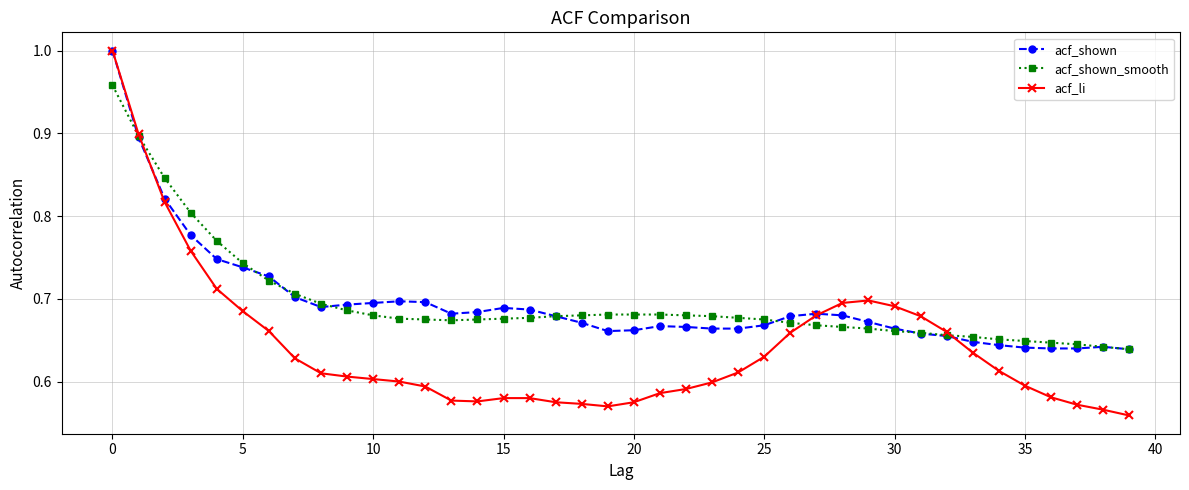

True or false: acf_shown has more than 1 interior local peaks.

True